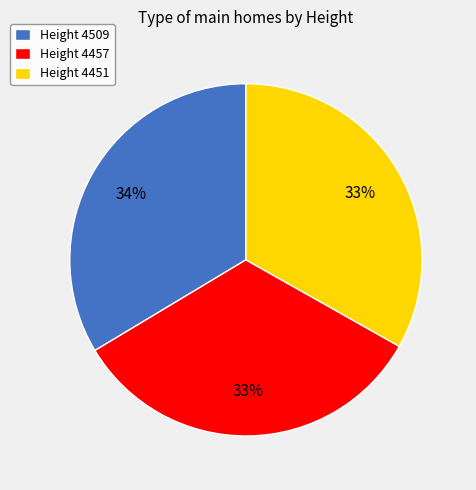

What is the ratio of the value at Height 4457 to the value at Height 4509?

1.0